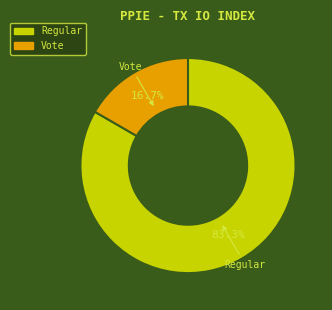

Which category accounts for the majority?

Regular